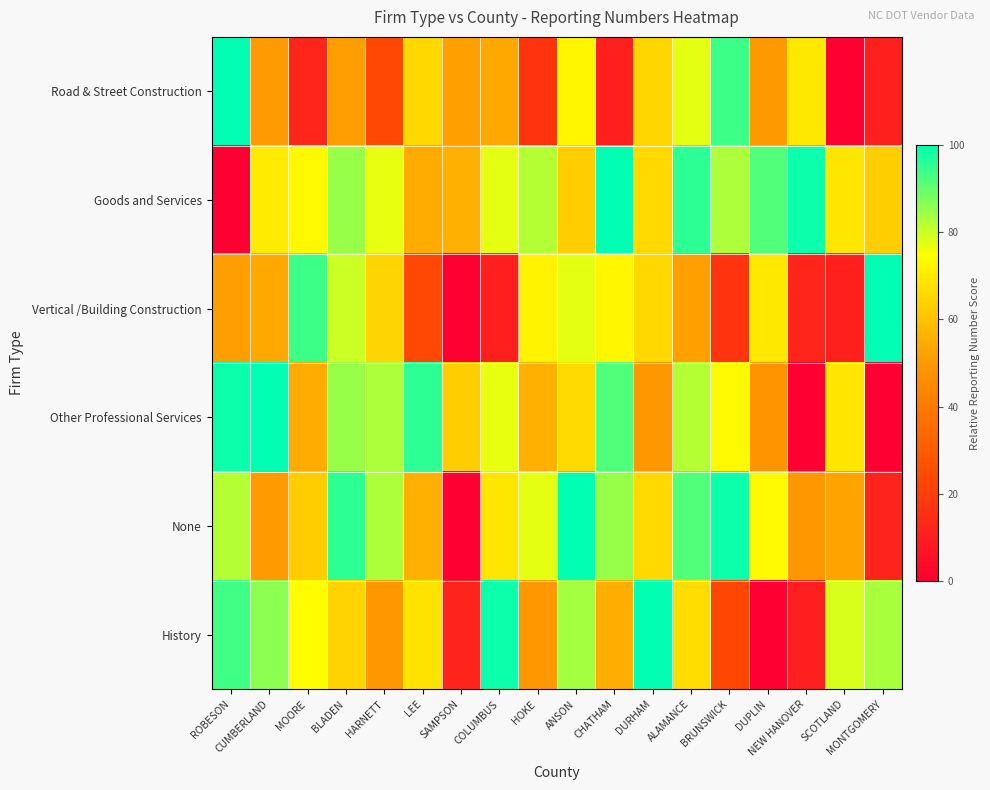

Rank the series by their maximum value, from highest to lowest.

Road & Street Construction, Goods and Services, Vertical /Building Construction, Other Professional Services, None, History